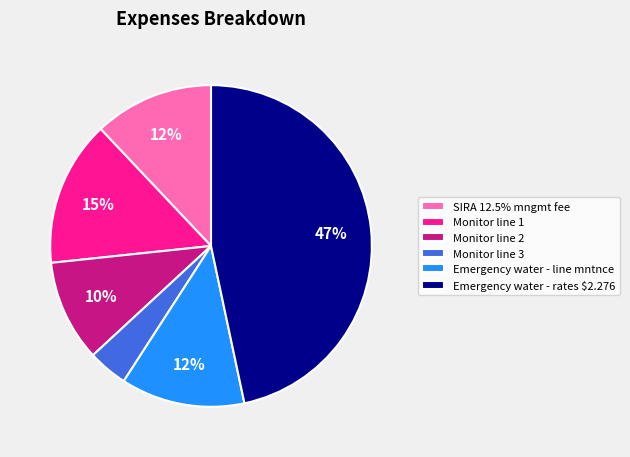

Which has a higher value, Emergency water - line mntnce or Emergency water - rates $2.276?

Emergency water - rates $2.276